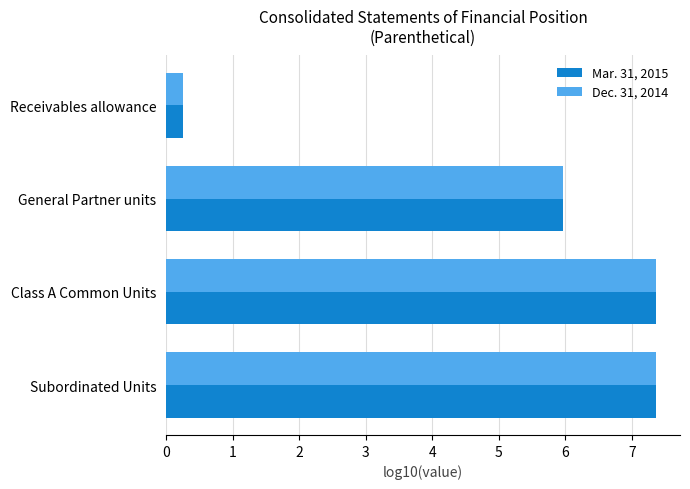

The value of Mar. 31, 2015 at Subordinated Units is 7.4. True or false?

True